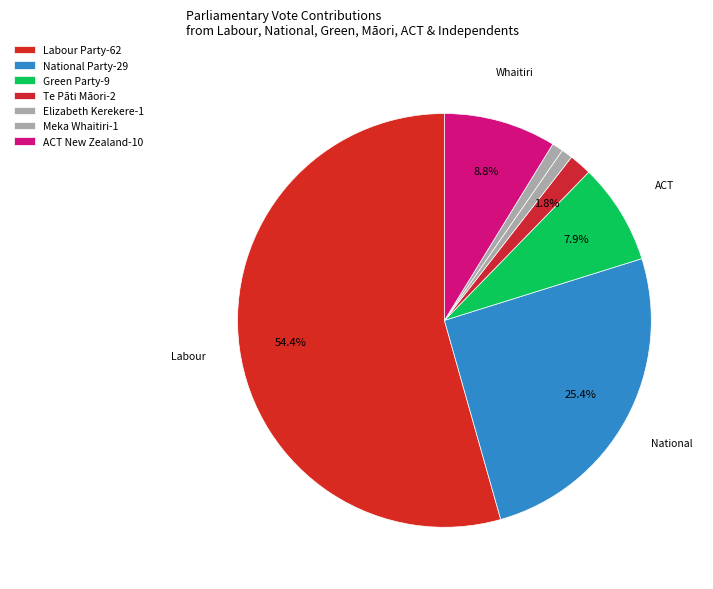

Which category has the biggest portion of the pie?

Labour Party